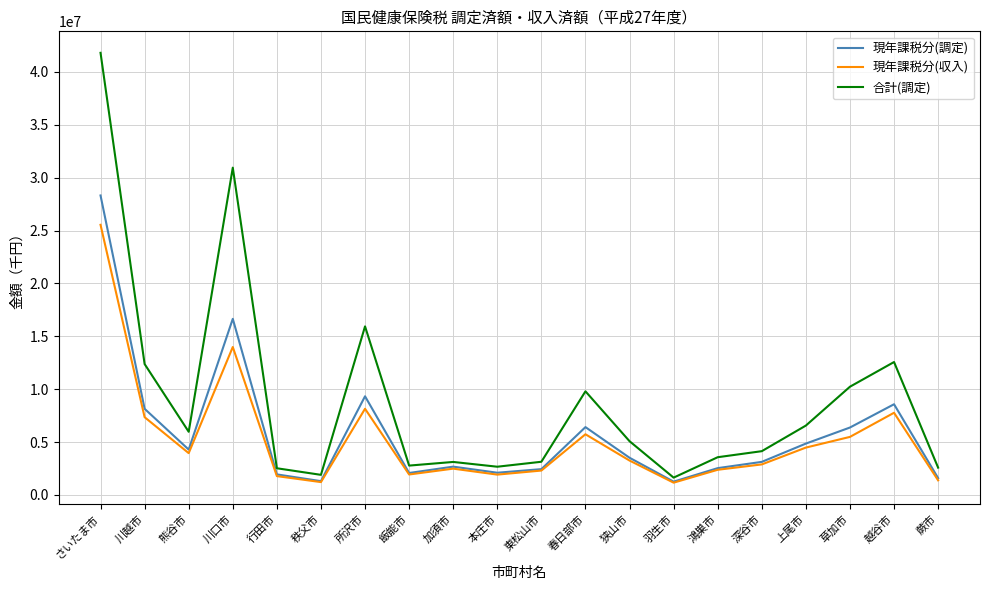

True or false: 合計(調定) has a value of 13388551 at 春日部市.

False